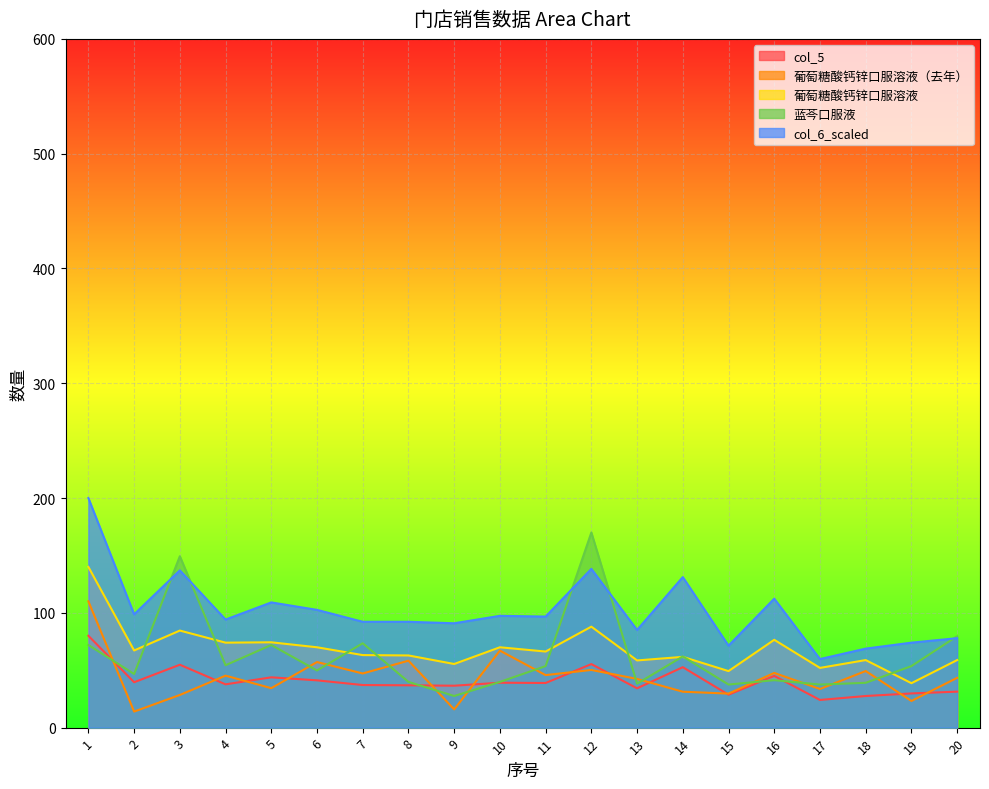

How many values in the col_5 series are below 38?

10